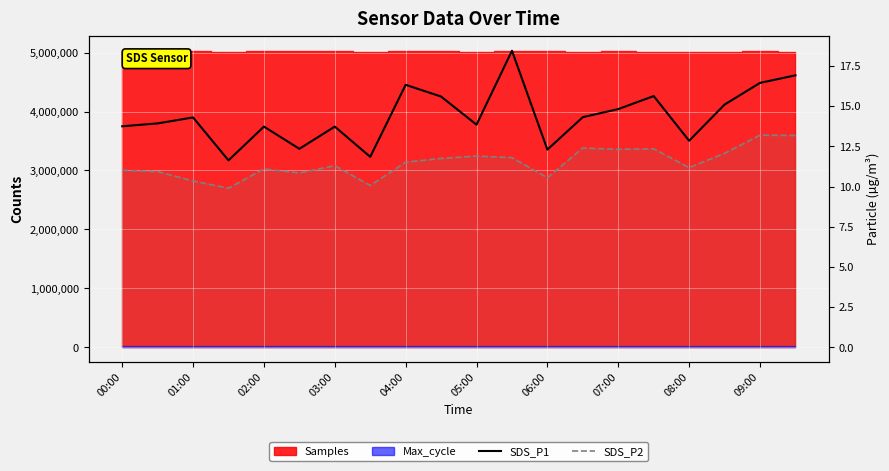

True or false: SDS_P2 has a value of 12.3 at 07:00.

True